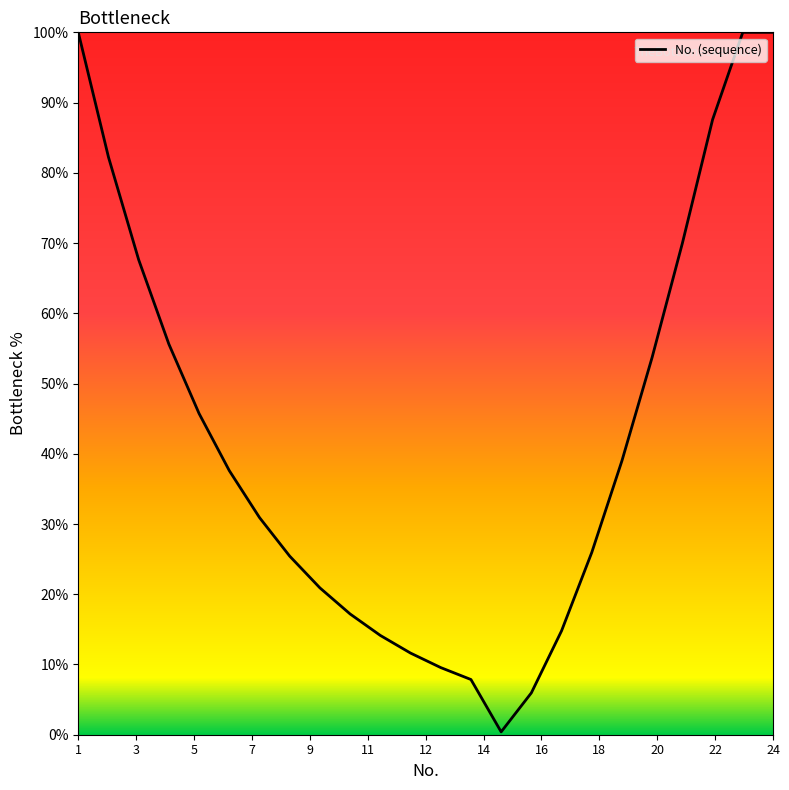

What is the difference between the maximum and minimum values?

99.6